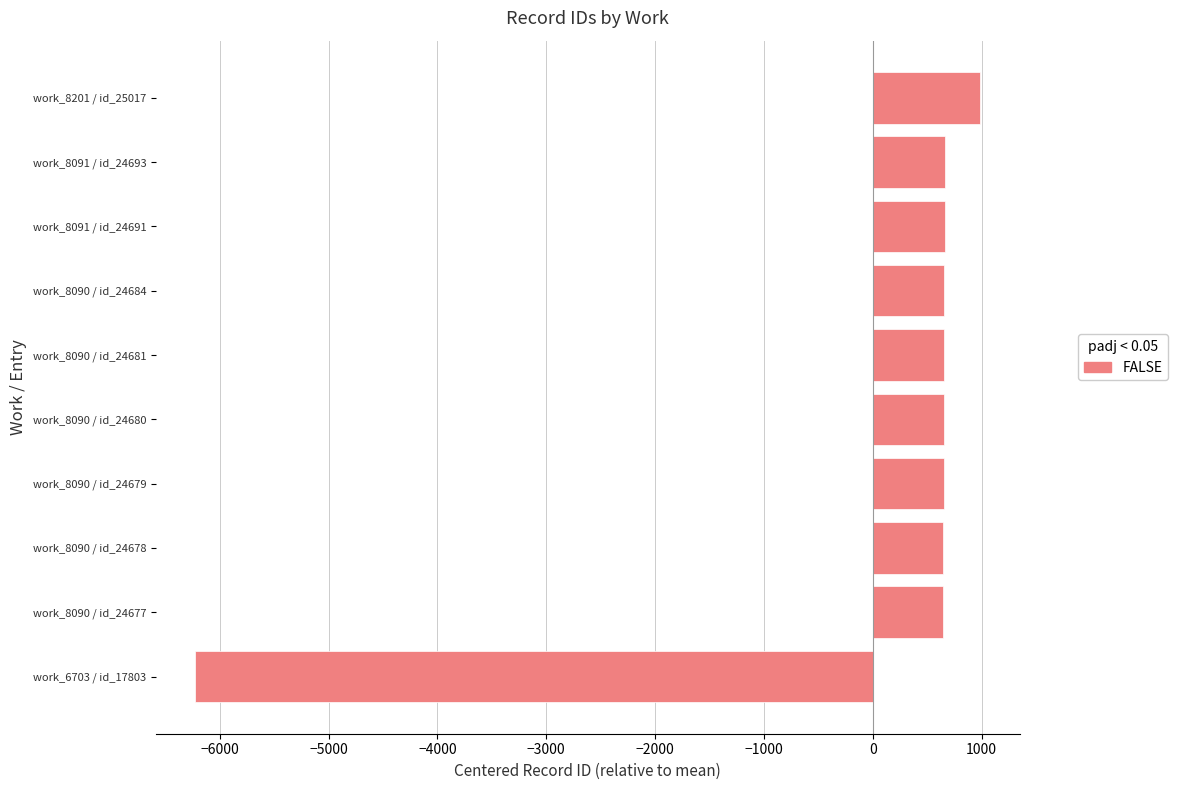

True or false: the data shows -6225.3 at work_6703 / id_17803.

True